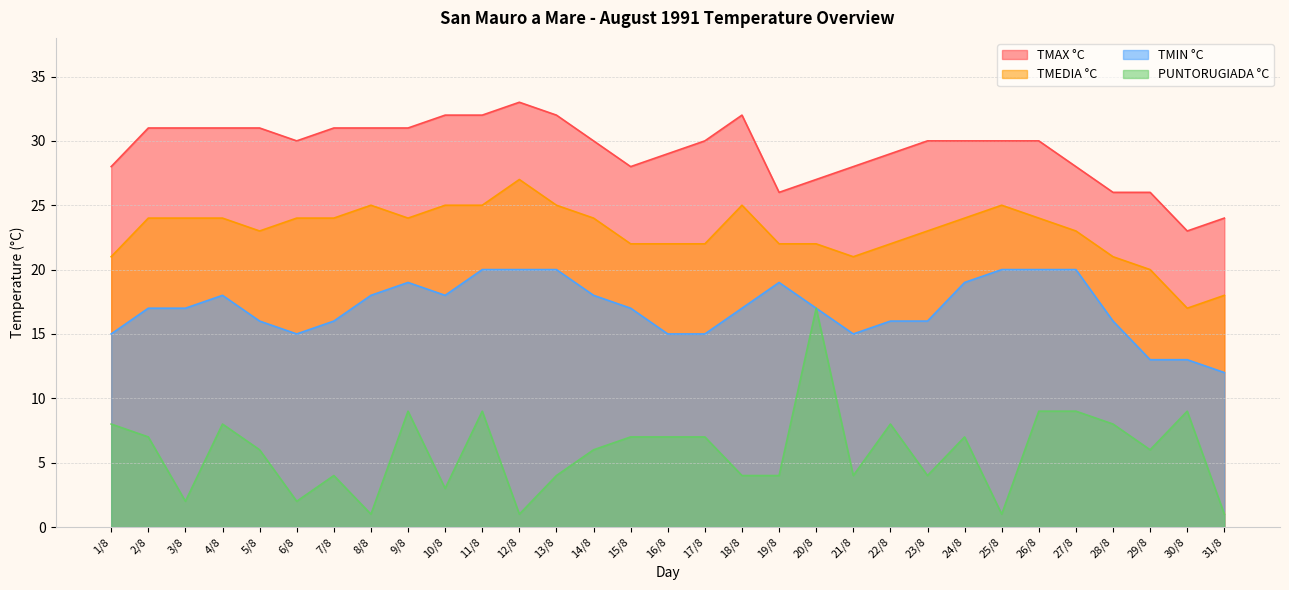

True or false: TMEDIA °C and PUNTORUGIADA °C cross at least once.

False